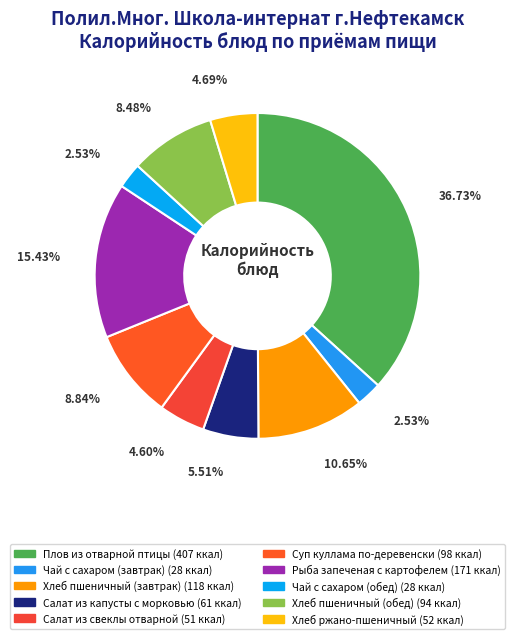

Count the number of slices in the pie.

10